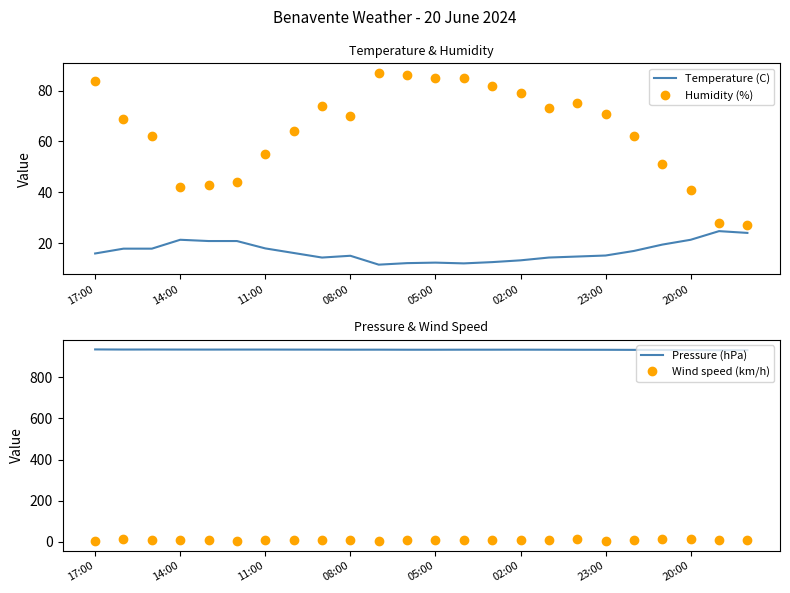

True or false: Humidity (%) and Wind speed (km/h) cross at least once.

False